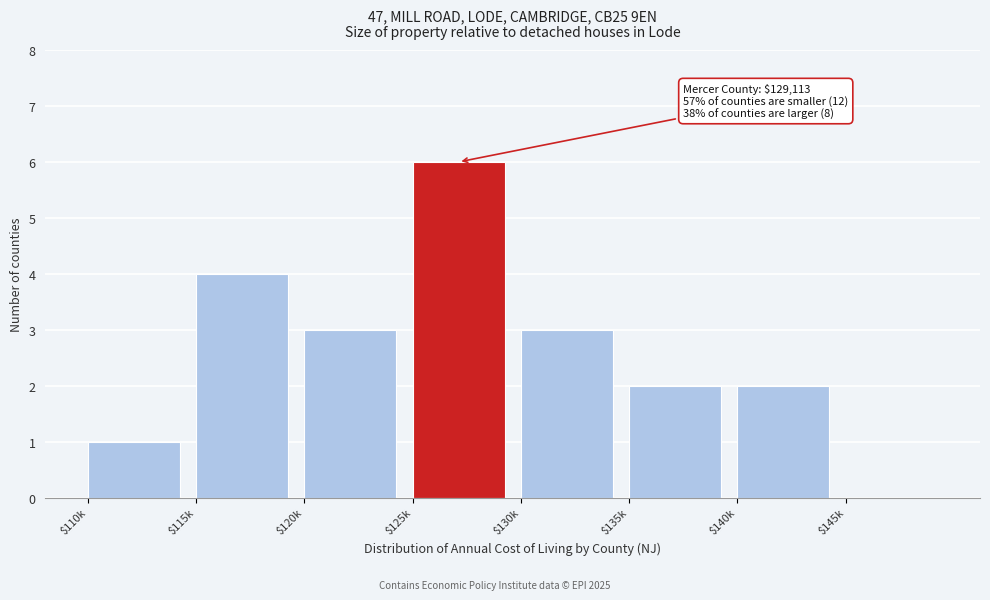

What is the maximum value shown in the chart?

6